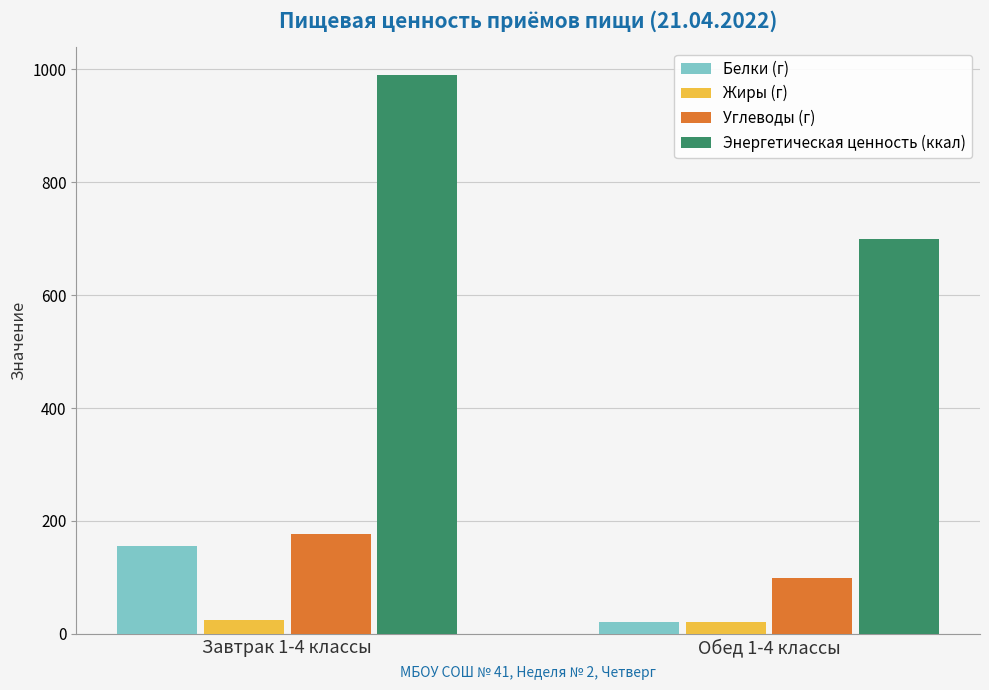

Rank the categories by Углеводы (г) value from highest to lowest.

Завтрак 1-4 классы, Обед 1-4 классы